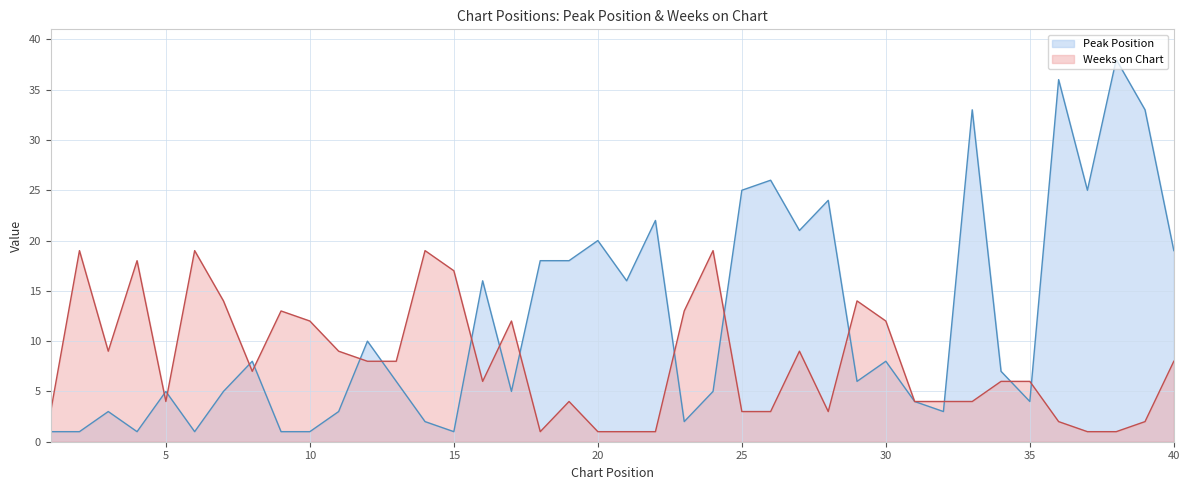

Which has a higher value, 7 or 30?

30